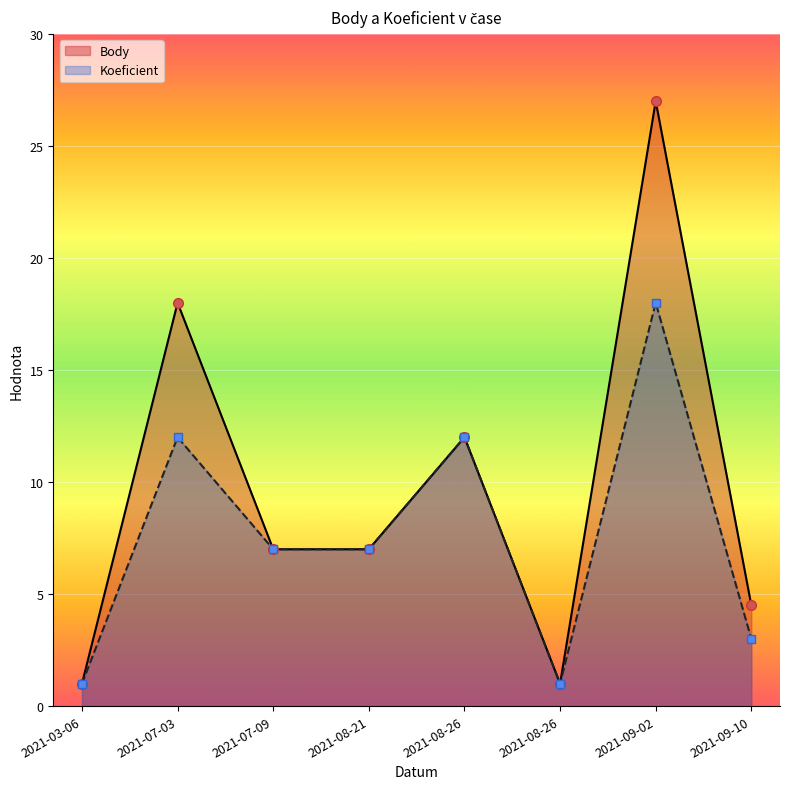

Reading left to right, extract all data points from this chart.

Body: 2021-03-06=1.0	2021-07-03=18.0	2021-07-09=7.0	2021-08-21=7.0	2021-08-26=12.0	2021-08-26=1.0	2021-09-02=27.0	2021-09-10=4.5
Koeficient: 2021-03-06=1.0	2021-07-03=12.0	2021-07-09=7.0	2021-08-21=7.0	2021-08-26=12.0	2021-08-26=1.0	2021-09-02=18.0	2021-09-10=3.0